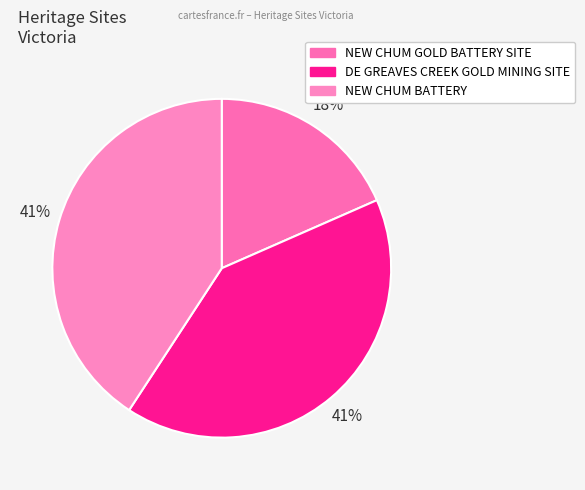

Does DE GREAVES CREEK GOLD MINING SITE account for over 50% of the chart?

No